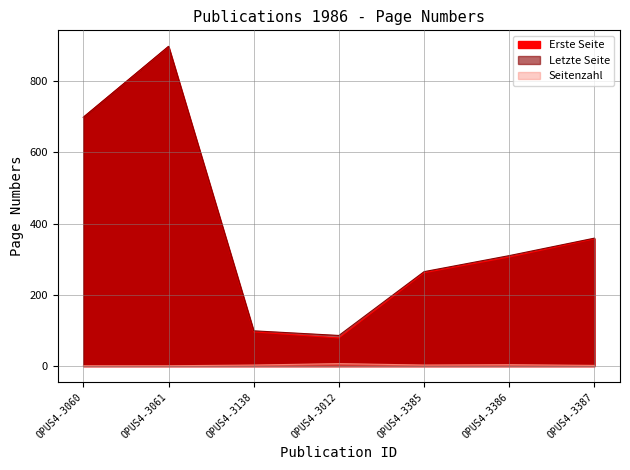

At which category is the sum across all series the highest?

OPUS4-3061